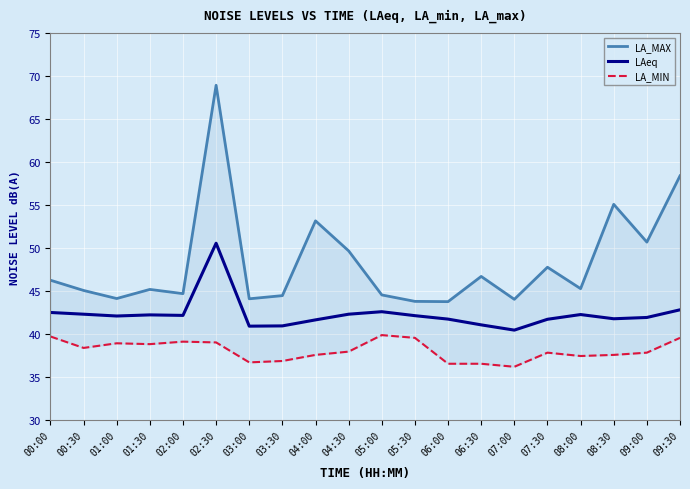

How many lines are shown in the chart?

3